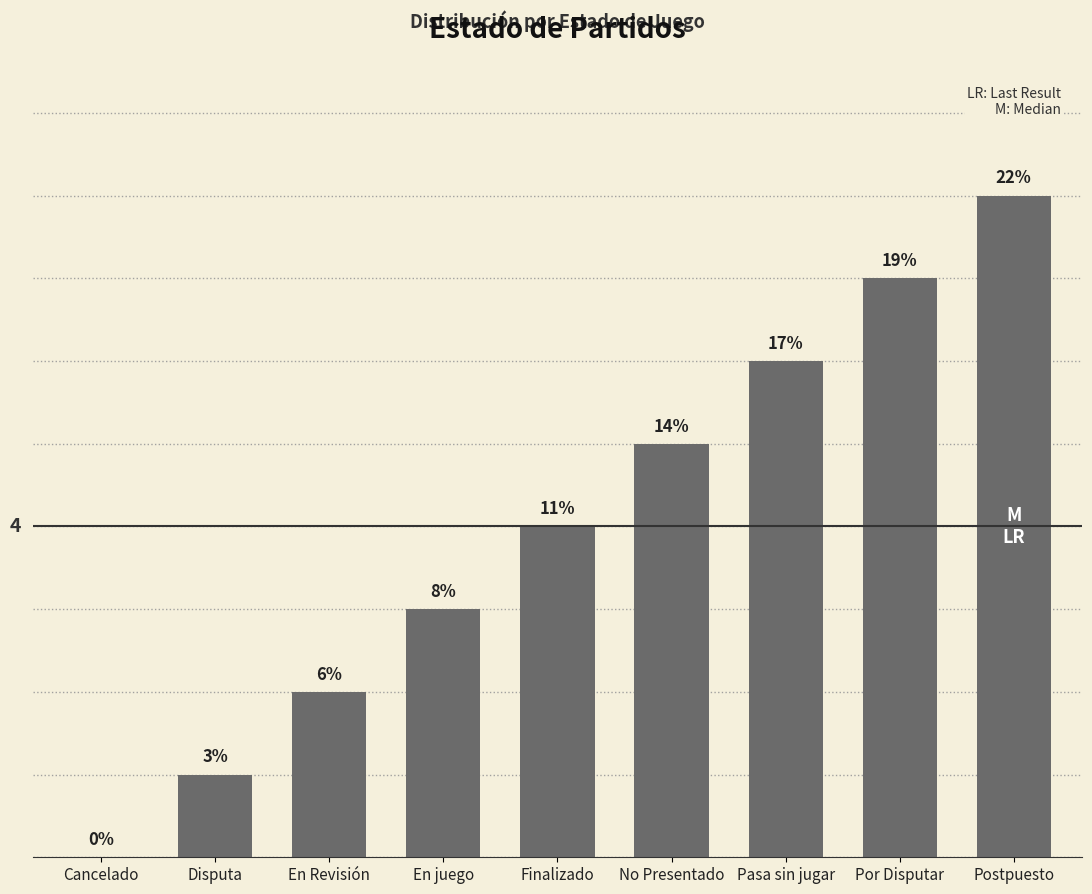

At which label is the value closest to 4?

Finalizado